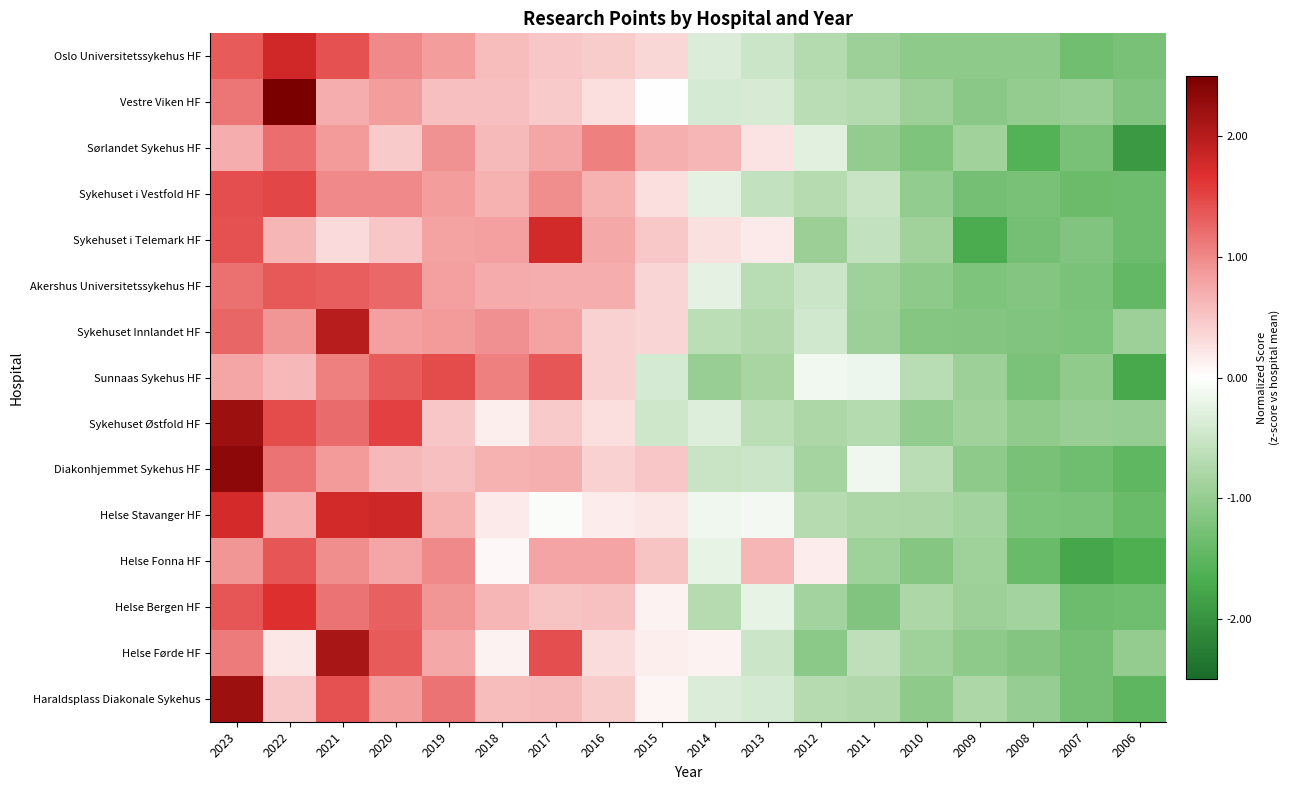

Reading left to right, extract all data points from this chart.

Oslo Universitetssykehus HF: 2023=1.3	2022=1.8	2021=1.4	2020=1.0	2019=0.9	2018=0.6	2017=0.5	2016=0.4	2015=0.3	2014=-0.3	2013=-0.5	2012=-0.7	2011=-0.9	2010=-1.1	2009=-1.1	2008=-1.1	2007=-1.3	2006=-1.3
Vestre Viken HF: 2023=1.1	2022=2.8	2021=0.7	2020=0.9	2019=0.6	2018=0.6	2017=0.5	2016=0.3	2015=-0.0	2014=-0.4	2013=-0.4	2012=-0.7	2011=-0.7	2010=-0.9	2009=-1.1	2008=-1.0	2007=-1.0	2006=-1.2
Sørlandet Sykehus HF: 2023=0.7	2022=1.2	2021=0.9	2020=0.5	2019=0.9	2018=0.6	2017=0.8	2016=1.1	2015=0.7	2014=0.6	2013=0.3	2012=-0.3	2011=-1.0	2010=-1.2	2009=-0.9	2008=-1.6	2007=-1.3	2006=-1.9
Sykehuset i Vestfold HF: 2023=1.4	2022=1.5	2021=1.0	2020=1.0	2019=0.8	2018=0.7	2017=1.0	2016=0.7	2015=0.3	2014=-0.2	2013=-0.6	2012=-0.7	2011=-0.5	2010=-1.0	2009=-1.3	2008=-1.3	2007=-1.4	2006=-1.3
Sykehuset i Telemark HF: 2023=1.4	2022=0.6	2021=0.3	2020=0.5	2019=0.8	2018=0.8	2017=1.8	2016=0.8	2015=0.5	2014=0.3	2013=0.2	2012=-0.9	2011=-0.6	2010=-0.9	2009=-1.7	2008=-1.3	2007=-1.2	2006=-1.4
Akershus Universitetssykehus HF: 2023=1.2	2022=1.4	2021=1.3	2020=1.2	2019=0.8	2018=0.7	2017=0.7	2016=0.7	2015=0.4	2014=-0.2	2013=-0.7	2012=-0.5	2011=-0.9	2010=-1.1	2009=-1.2	2008=-1.2	2007=-1.2	2006=-1.5
Sykehuset Innlandet HF: 2023=1.3	2022=0.9	2021=2.0	2020=0.8	2019=0.9	2018=0.9	2017=0.8	2016=0.4	2015=0.4	2014=-0.6	2013=-0.7	2012=-0.4	2011=-0.9	2010=-1.1	2009=-1.2	2008=-1.2	2007=-1.2	2006=-0.9
Sunnaas Sykehus HF: 2023=0.8	2022=0.6	2021=1.1	2020=1.3	2019=1.5	2018=1.1	2017=1.4	2016=0.4	2015=-0.4	2014=-1.0	2013=-0.8	2012=-0.1	2011=-0.2	2010=-0.7	2009=-0.9	2008=-1.2	2007=-1.0	2006=-1.7
Sykehuset Østfold HF: 2023=2.2	2022=1.5	2021=1.2	2020=1.5	2019=0.5	2018=0.2	2017=0.5	2016=0.3	2015=-0.5	2014=-0.3	2013=-0.6	2012=-0.8	2011=-0.7	2010=-1.0	2009=-0.9	2008=-1.0	2007=-1.0	2006=-1.0
Diakonhjemmet Sykehus HF: 2023=2.3	2022=1.2	2021=0.9	2020=0.6	2019=0.5	2018=0.7	2017=0.7	2016=0.4	2015=0.5	2014=-0.5	2013=-0.5	2012=-0.9	2011=-0.1	2010=-0.6	2009=-1.1	2008=-1.3	2007=-1.3	2006=-1.5
Helse Stavanger HF: 2023=1.8	2022=0.7	2021=1.8	2020=1.8	2019=0.7	2018=0.2	2017=-0.0	2016=0.2	2015=0.2	2014=-0.1	2013=-0.1	2012=-0.7	2011=-0.8	2010=-0.8	2009=-0.9	2008=-1.2	2007=-1.2	2006=-1.4
Helse Fonna HF: 2023=0.9	2022=1.4	2021=1.0	2020=0.8	2019=1.0	2018=0.1	2017=0.8	2016=0.8	2015=0.5	2014=-0.2	2013=0.6	2012=0.2	2011=-0.9	2010=-1.1	2009=-0.9	2008=-1.4	2007=-1.8	2006=-1.6
Helse Bergen HF: 2023=1.4	2022=1.7	2021=1.2	2020=1.3	2019=0.9	2018=0.6	2017=0.5	2016=0.5	2015=0.1	2014=-0.7	2013=-0.2	2012=-0.9	2011=-1.2	2010=-0.8	2009=-0.9	2008=-0.9	2007=-1.4	2006=-1.3
Helse Førde HF: 2023=1.1	2022=0.2	2021=2.1	2020=1.3	2019=0.7	2018=0.1	2017=1.4	2016=0.3	2015=0.2	2014=0.1	2013=-0.5	2012=-1.1	2011=-0.6	2010=-0.9	2009=-1.1	2008=-1.2	2007=-1.3	2006=-1.0
Haraldsplass Diakonale Sykehus: 2023=2.2	2022=0.5	2021=1.4	2020=0.8	2019=1.2	2018=0.6	2017=0.6	2016=0.4	2015=0.1	2014=-0.3	2013=-0.4	2012=-0.7	2011=-0.8	2010=-1.1	2009=-0.8	2008=-1.0	2007=-1.3	2006=-1.5